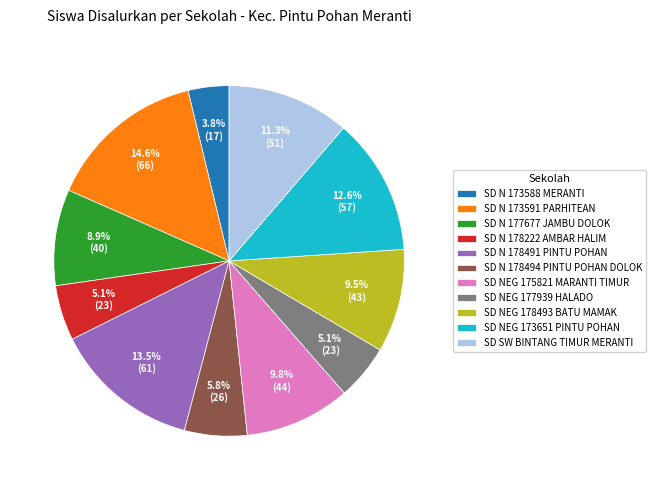

Which category has the smallest portion of the pie?

SD N 173588 MERANTI